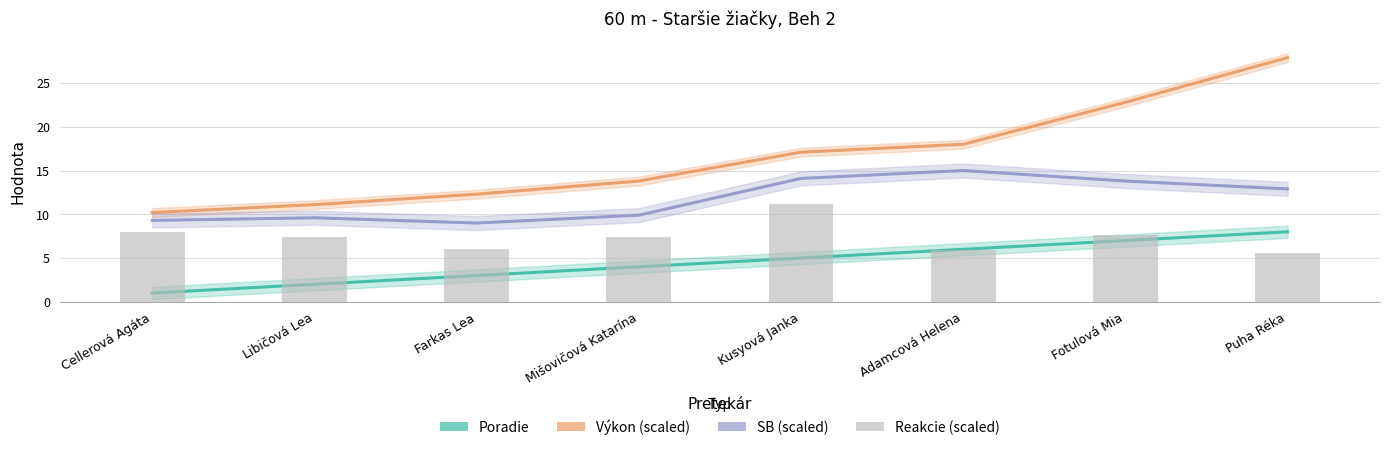

Read the Poradie value at Cellerová Agáta.

1.0